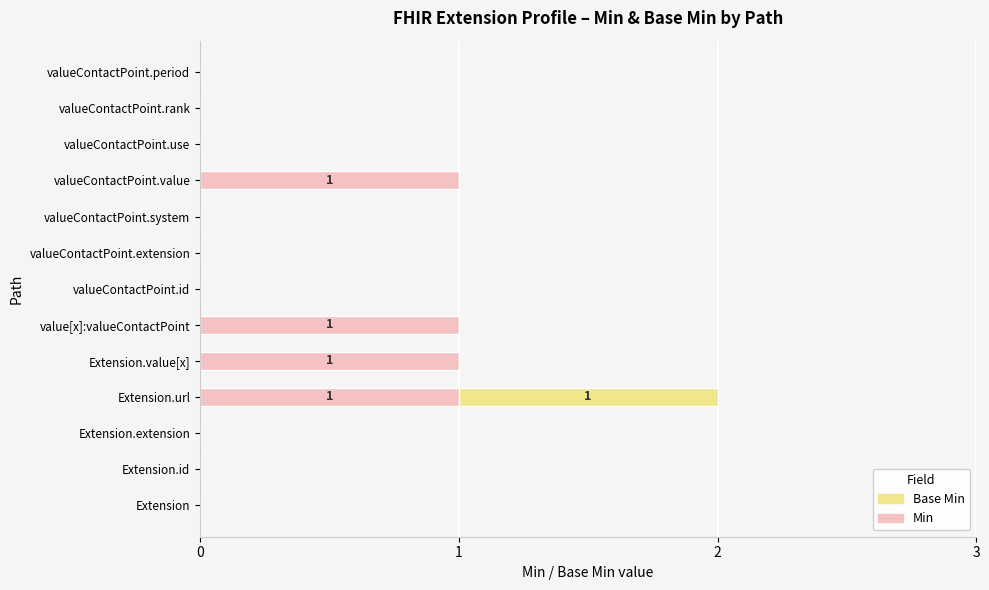

The value of Min at valueContactPoint.system is 1. True or false?

False